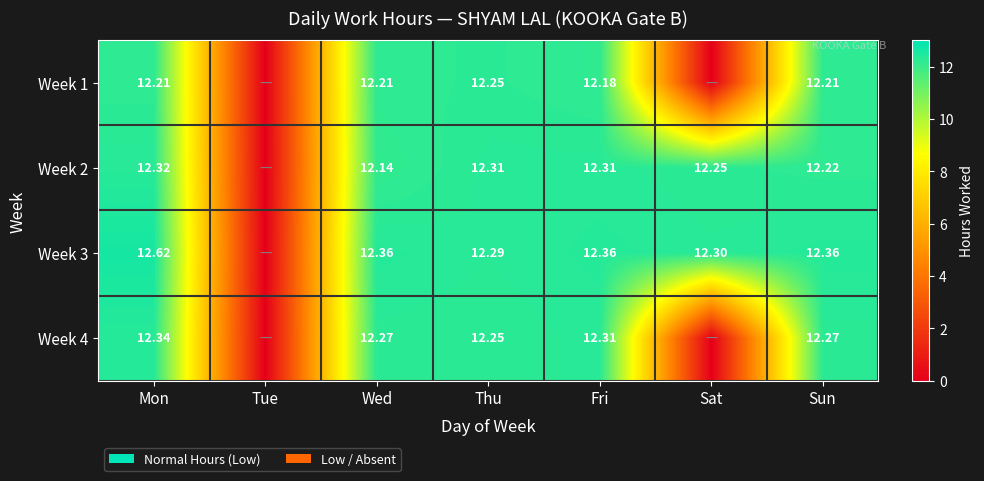

Is the value of Week 4 at Sat greater than the value of Week 1 at Wed?

No